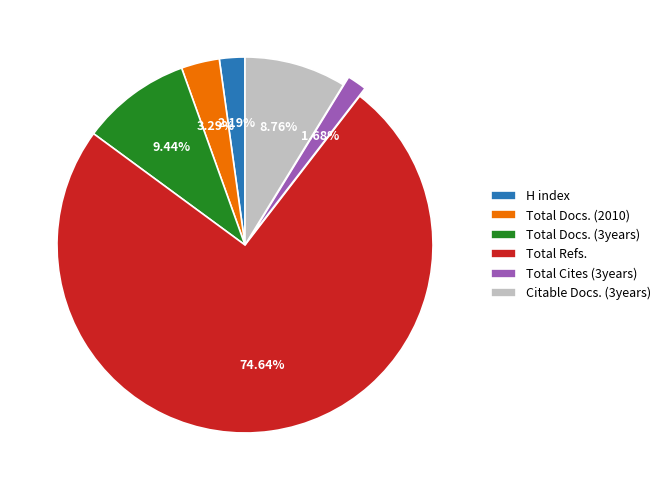

Rank the categories by value from lowest to highest.

Total Cites (3years), H index, Total Docs. (2010), Citable Docs. (3years), Total Docs. (3years), Total Refs.